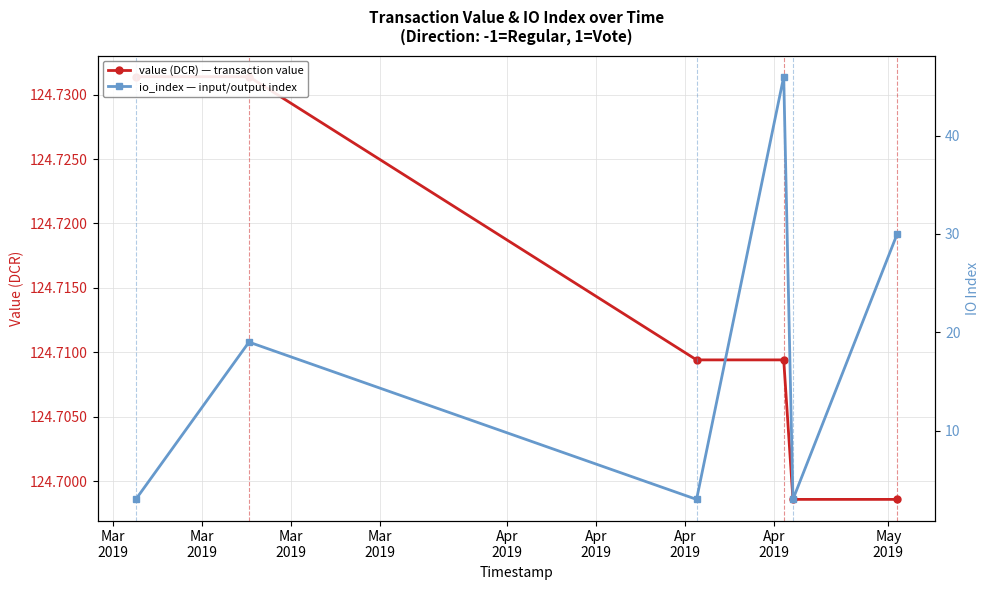

Between Mar
2019 and Mar
2019, which series saw the biggest shift?

value (DCR) — transaction value